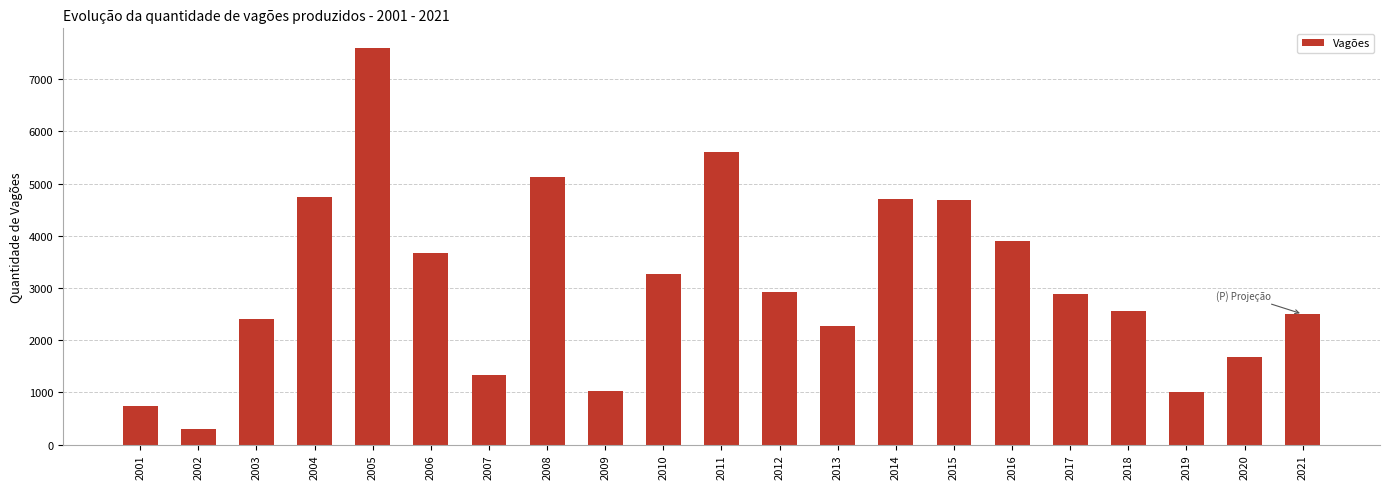

What is the change in value from 2004 to 2007?

-3413